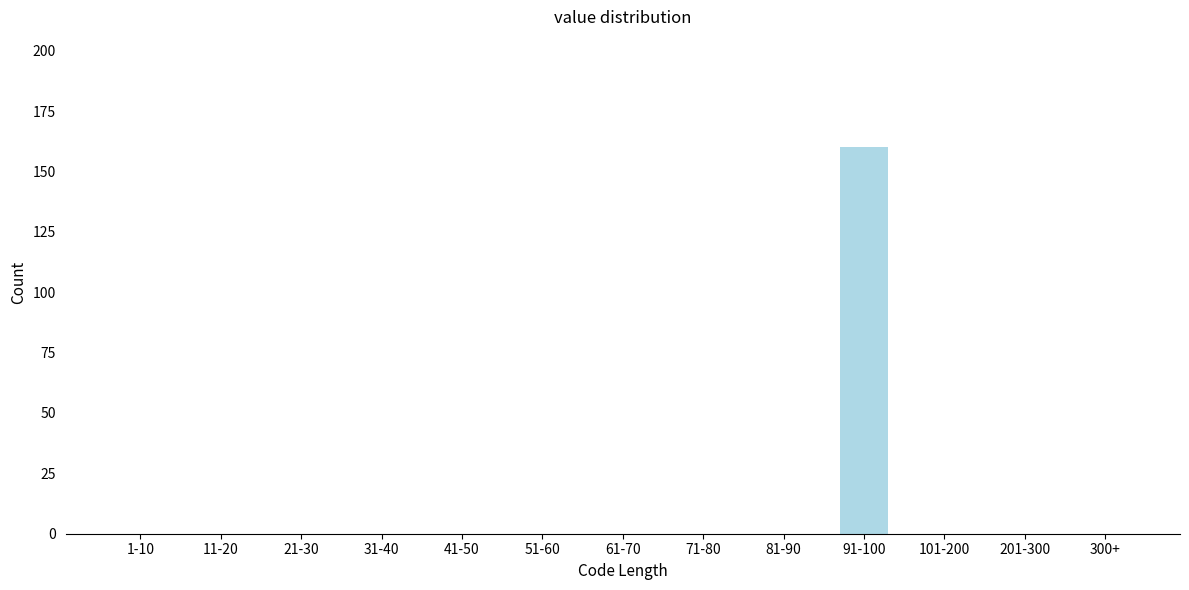

Reading right to left, transcribe all the data shown in this chart.

300+=0	201-300=0	101-200=0	91-100=160	81-90=0	71-80=0	61-70=0	51-60=0	41-50=0	31-40=0	21-30=0	11-20=0	1-10=0